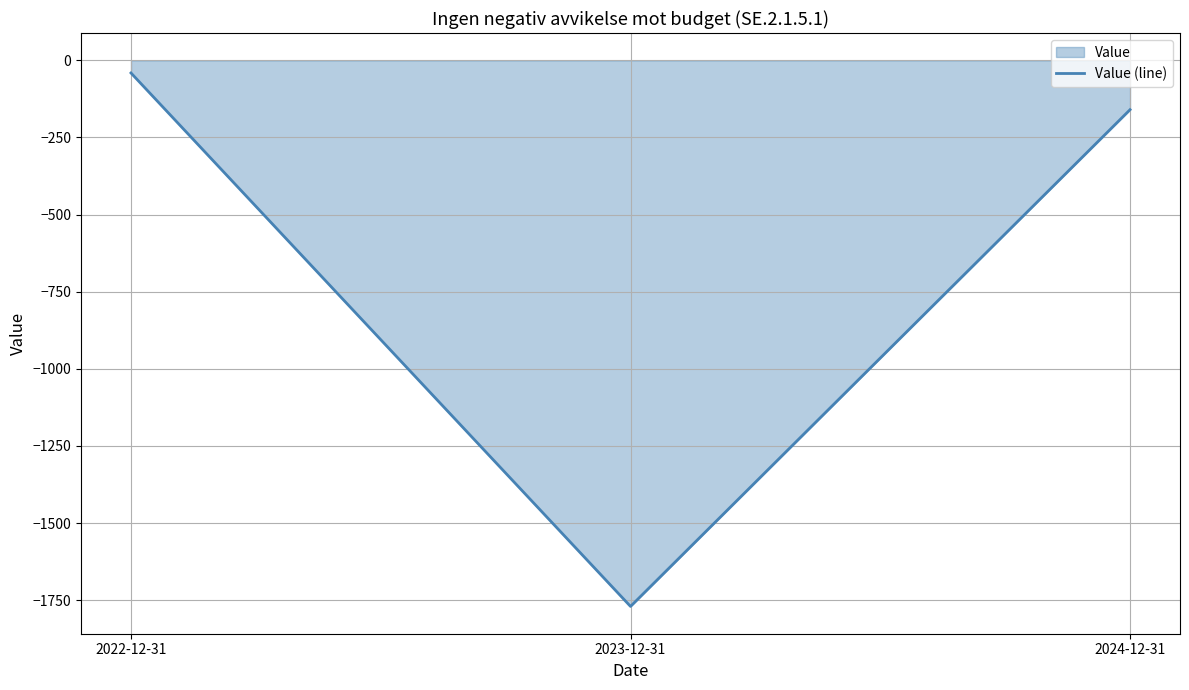

Which has a higher value, 2022-12-31 or 2024-12-31?

2022-12-31